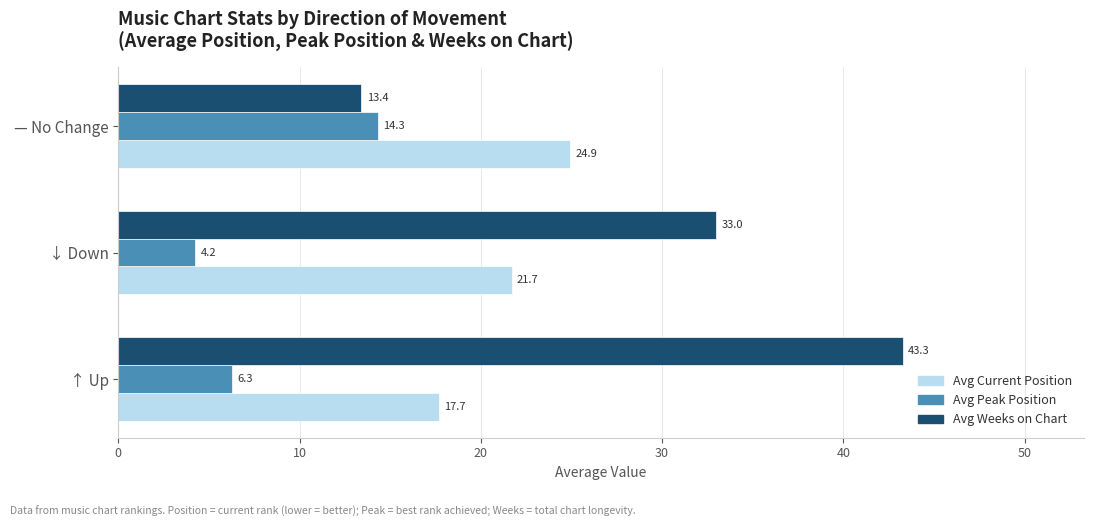

Read the Avg Current Position value at — No Change.

24.9